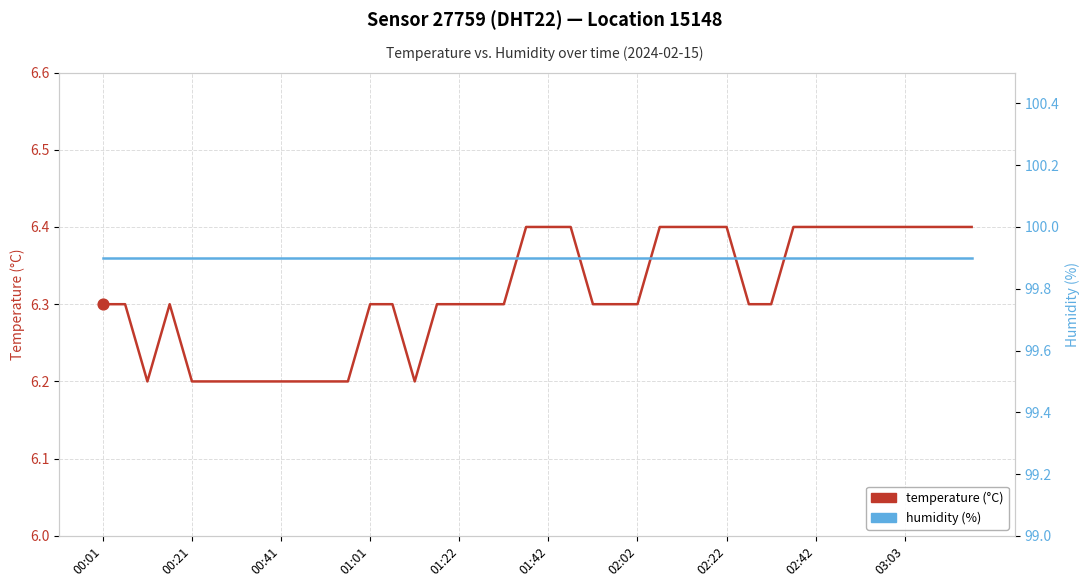

At which category is the sum across all series the highest?

19